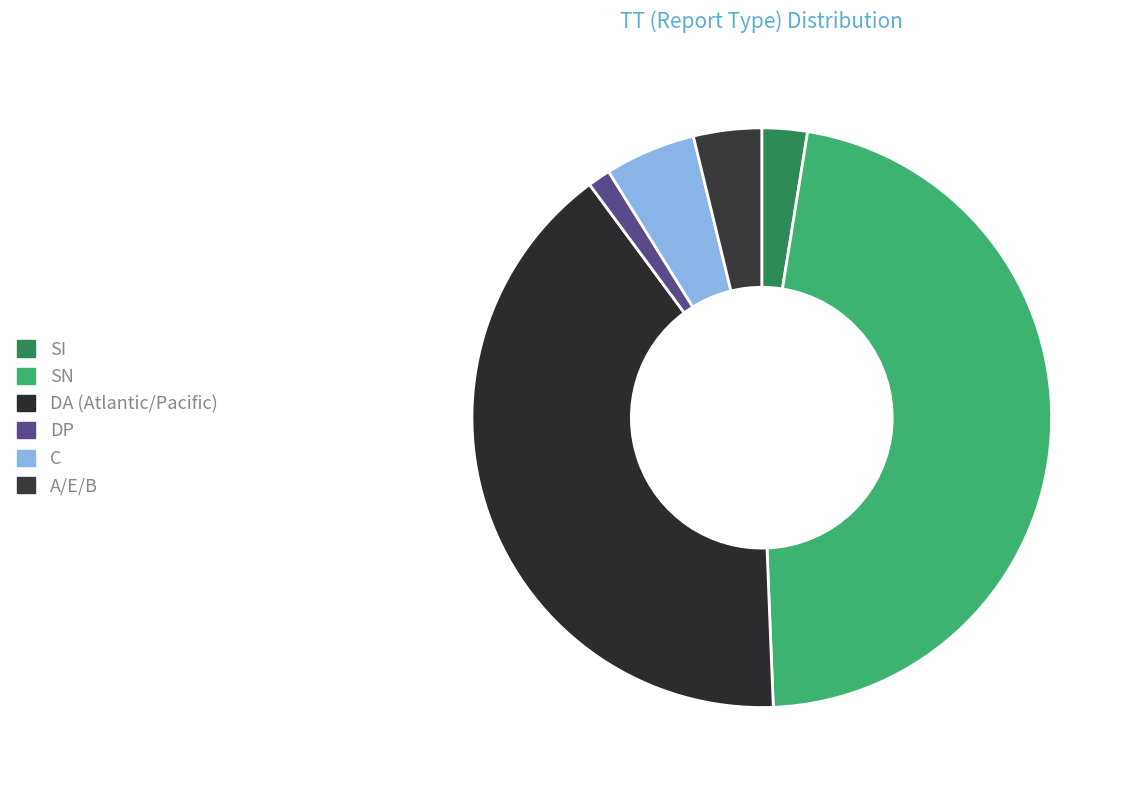

Which slice is the largest?

SN